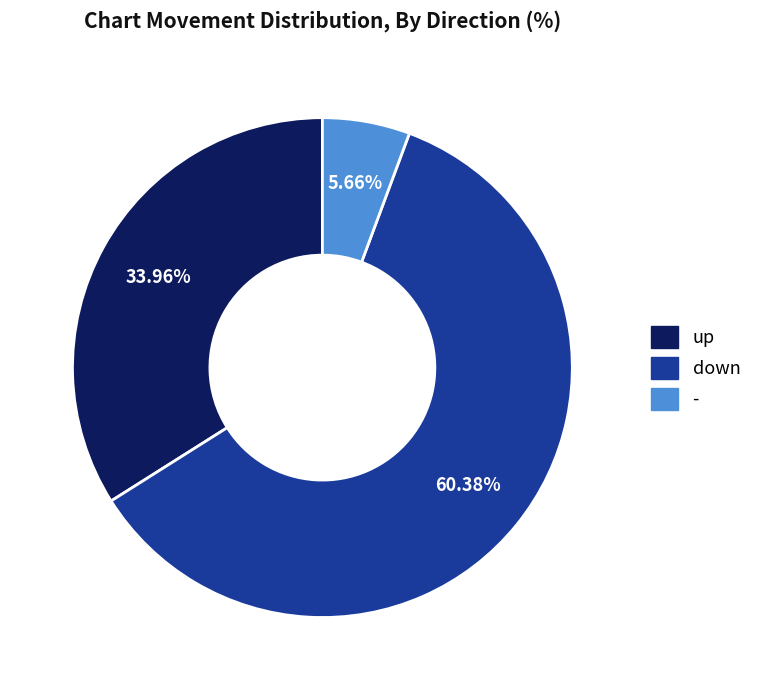

To the nearest percent, what is the difference between the largest and smallest slice percentages?

55%